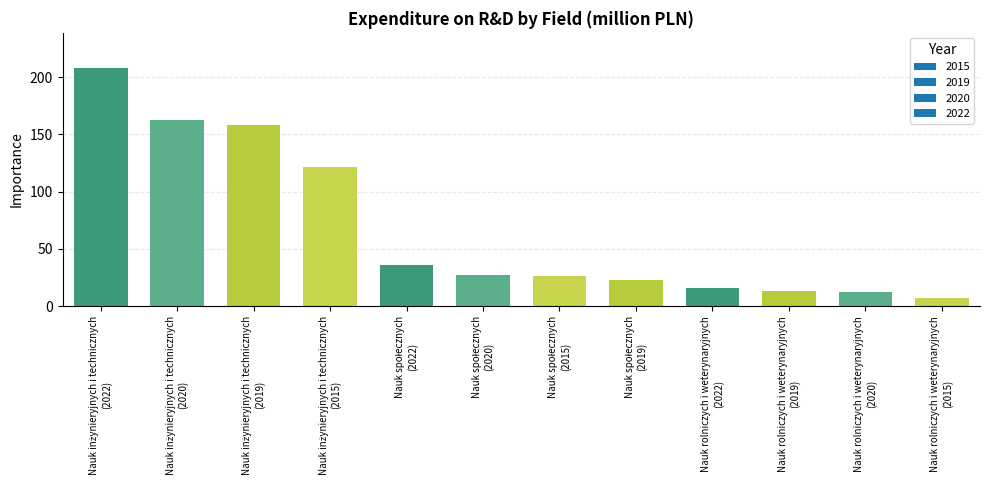

Count the number of categories in the chart.

12